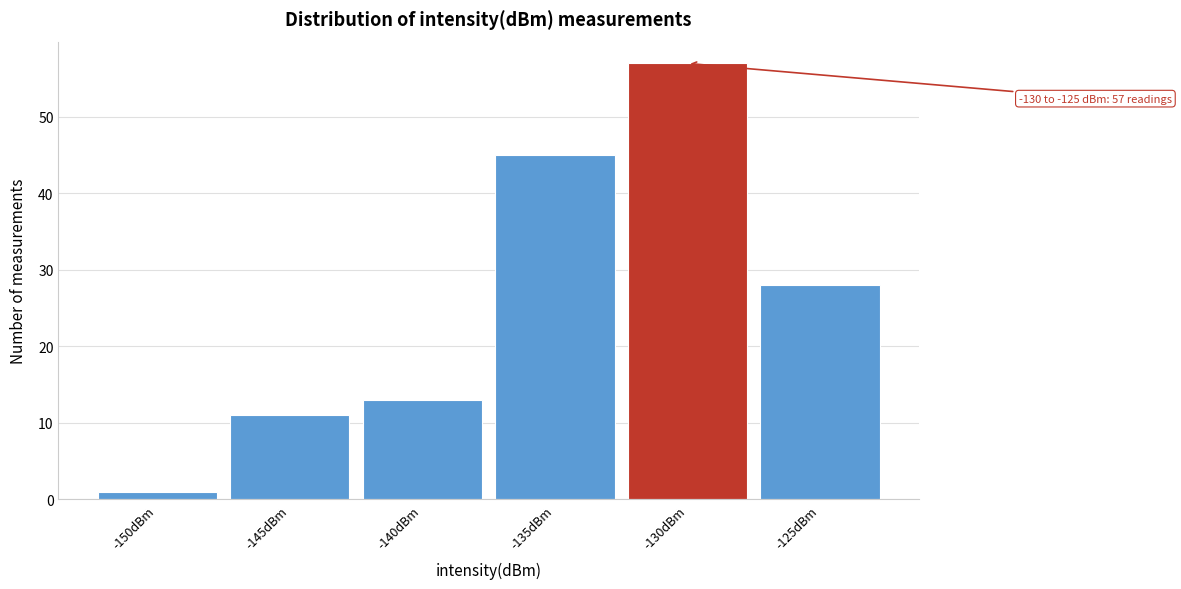

Reading left to right, transcribe all the data shown in this chart.

1	11	13	45	57	28